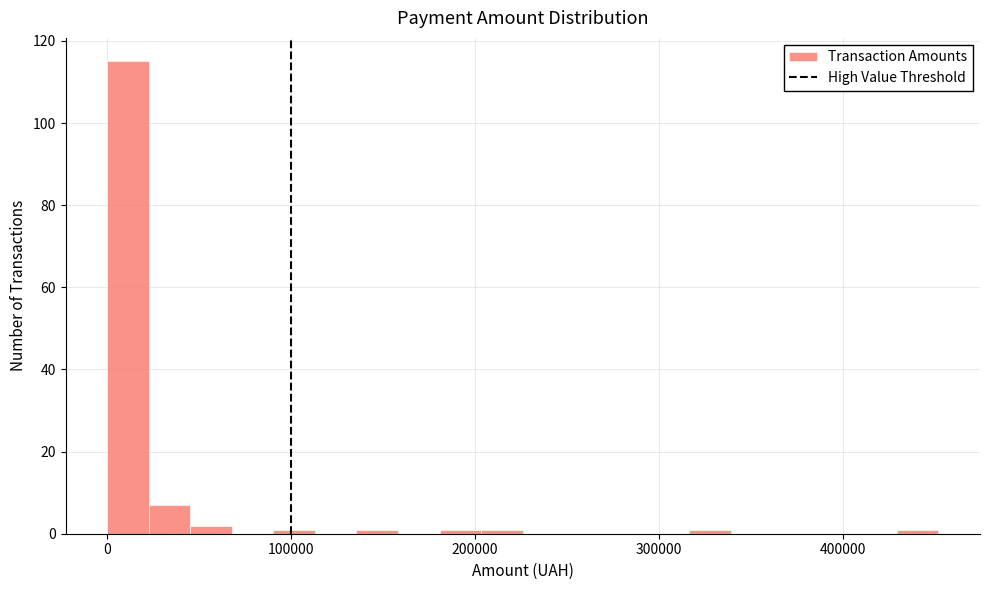

Around what value on the x-axis is the tallest bar? Give the approximate position of its centre, as read against the axis.

10000